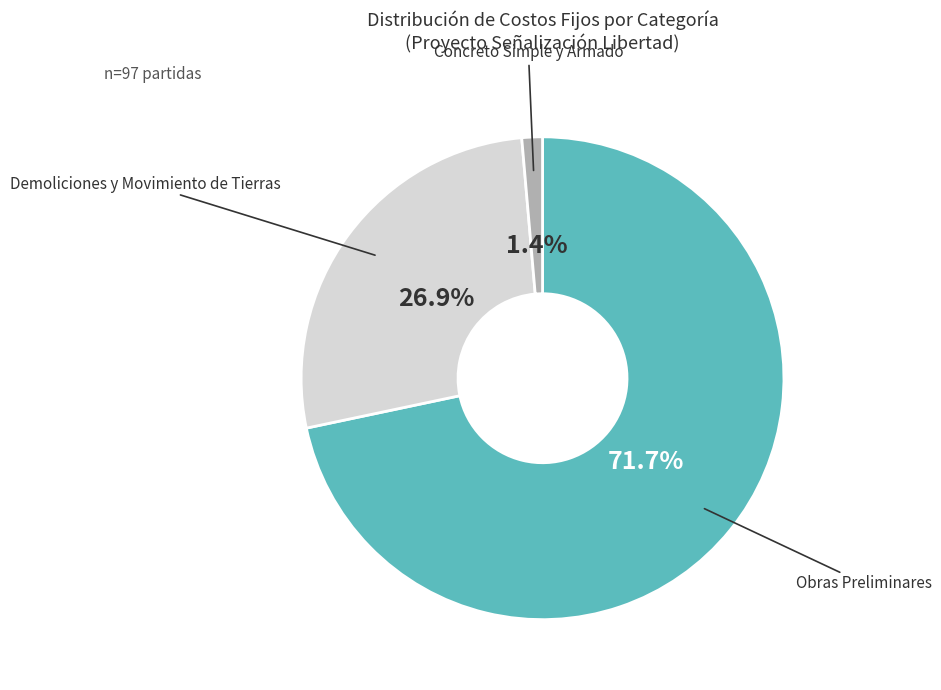

Is there any slice that represents more than half of the pie?

Yes